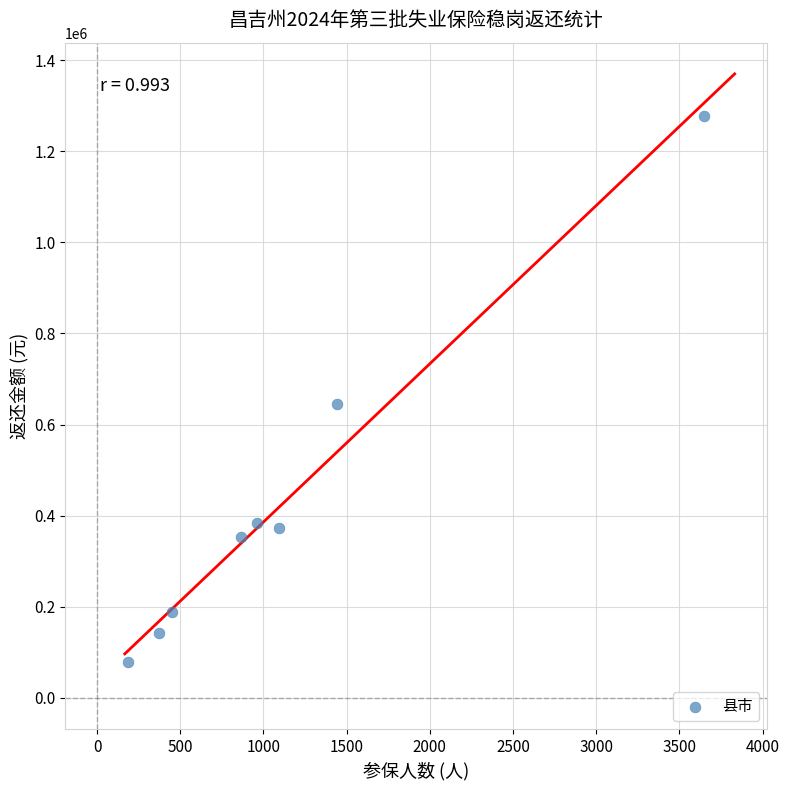

What Y value in the scatter plot is closest to 678270?

644349.0